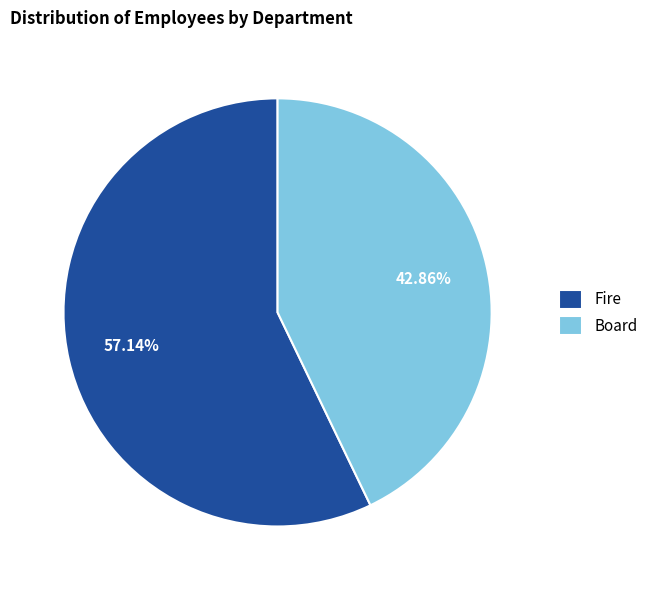

Which has a higher value, Fire or Board?

Fire